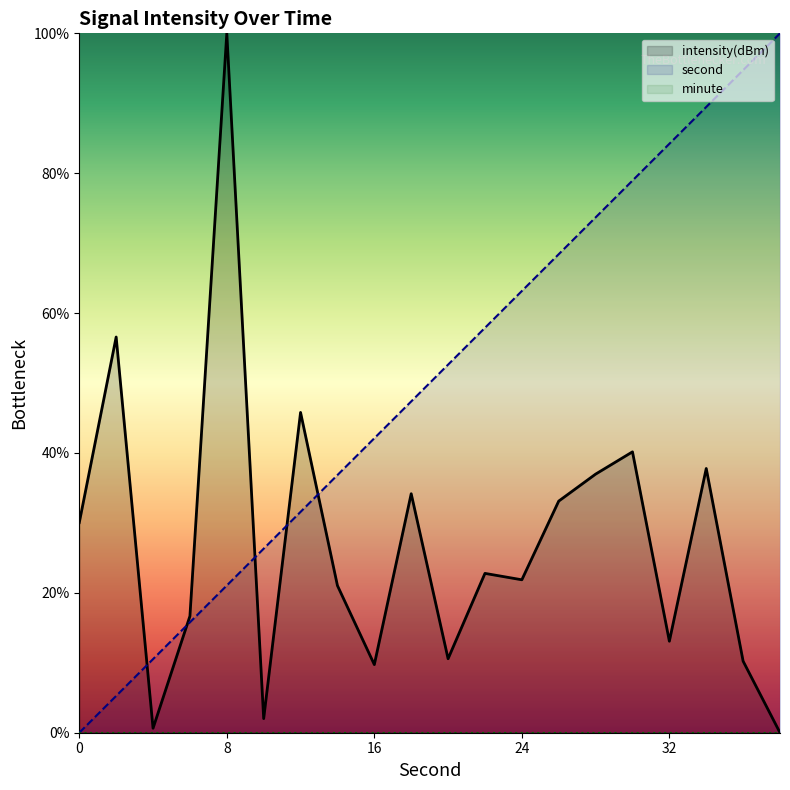

True or false: intensity(dBm) has more than 0 points higher than both neighbors.

True